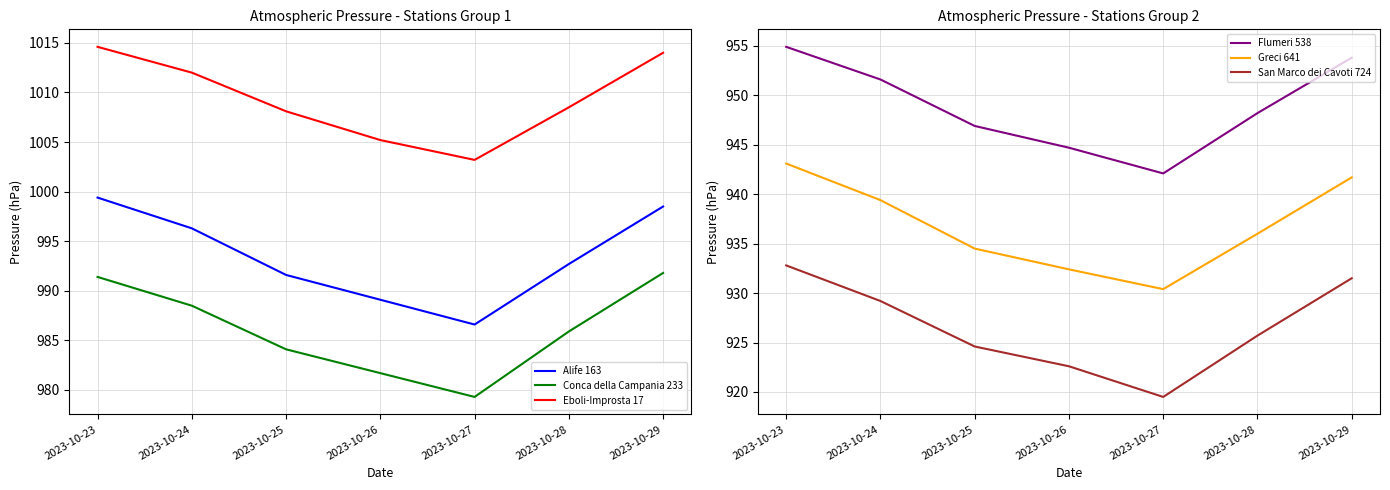

What is the value of the Flumeri 538 point at the 7th from the left?

953.8